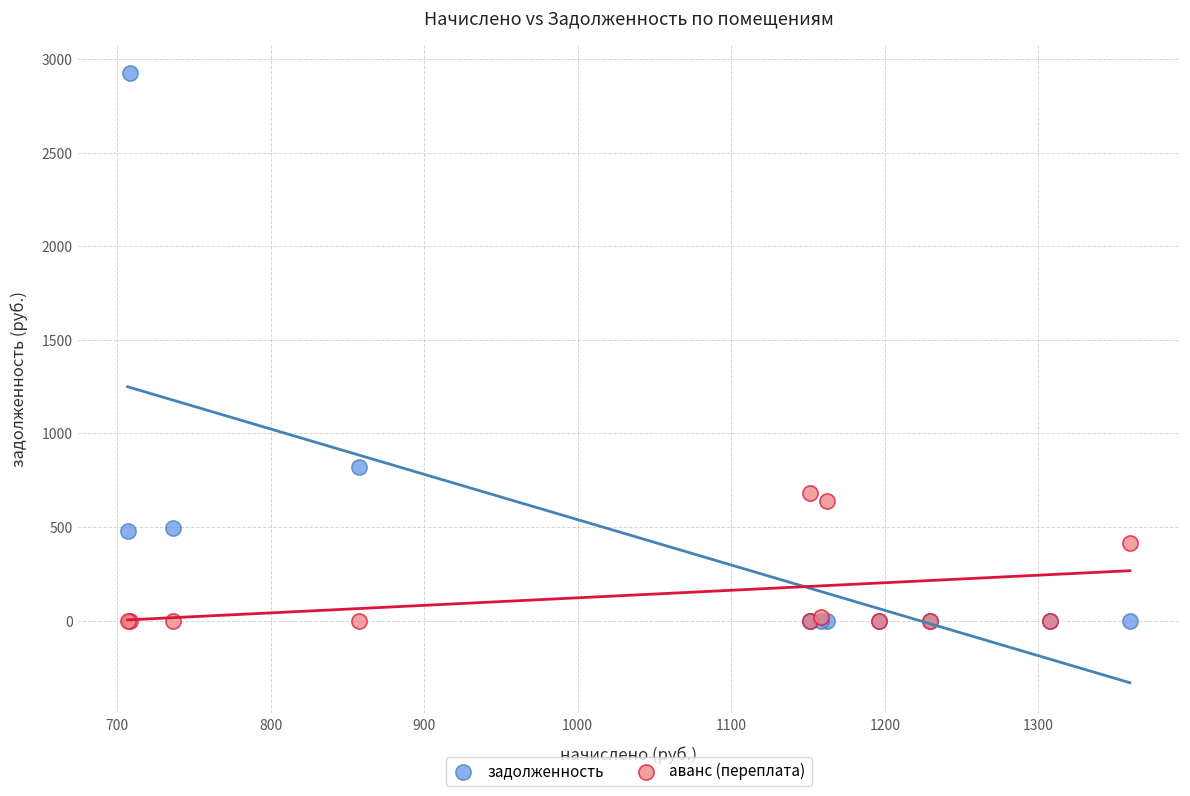

Which series has the largest Y range (max minus min)?

задолженность